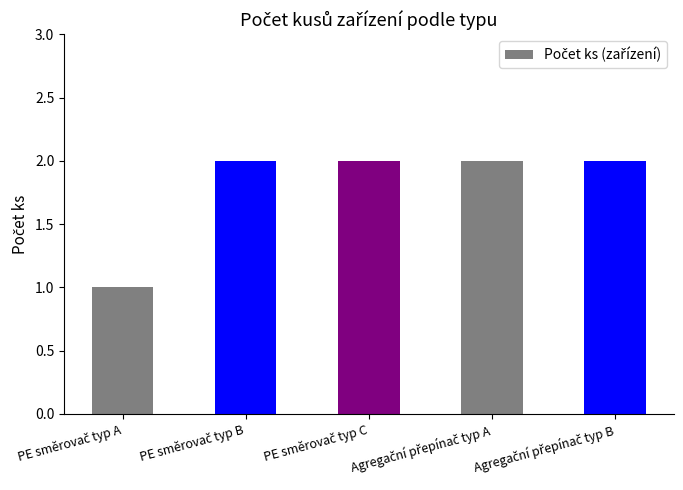

What is the smallest value displayed?

1